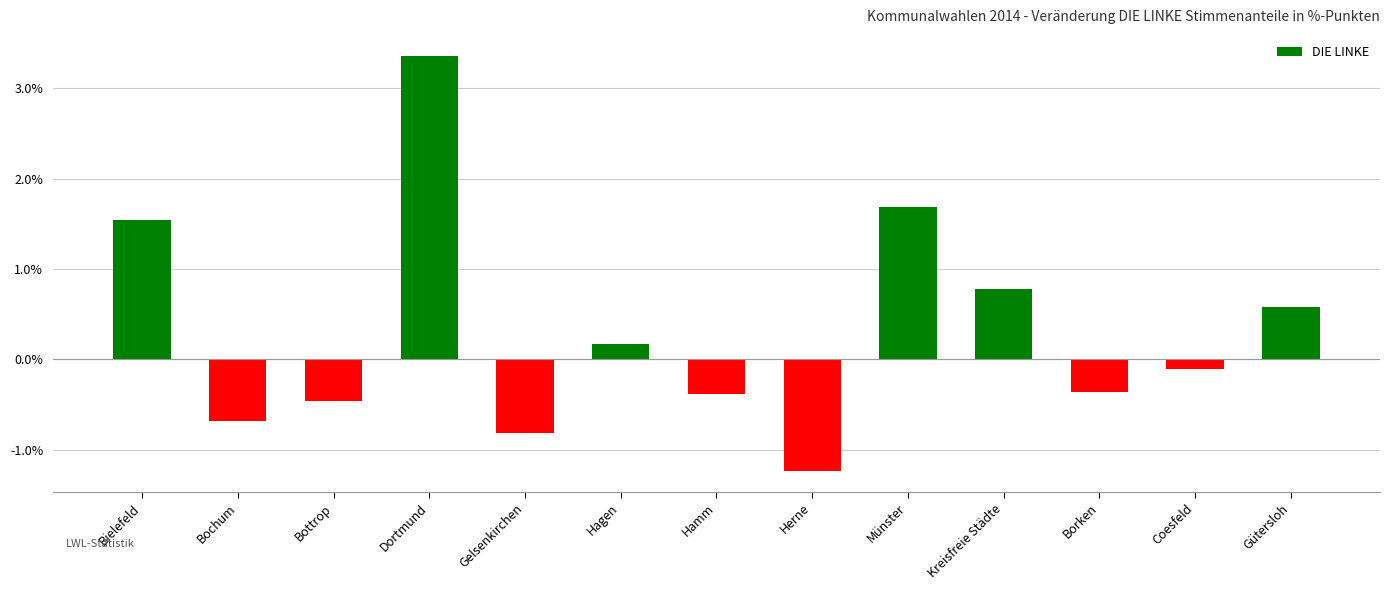

Does the chart contain any negative values?

Yes